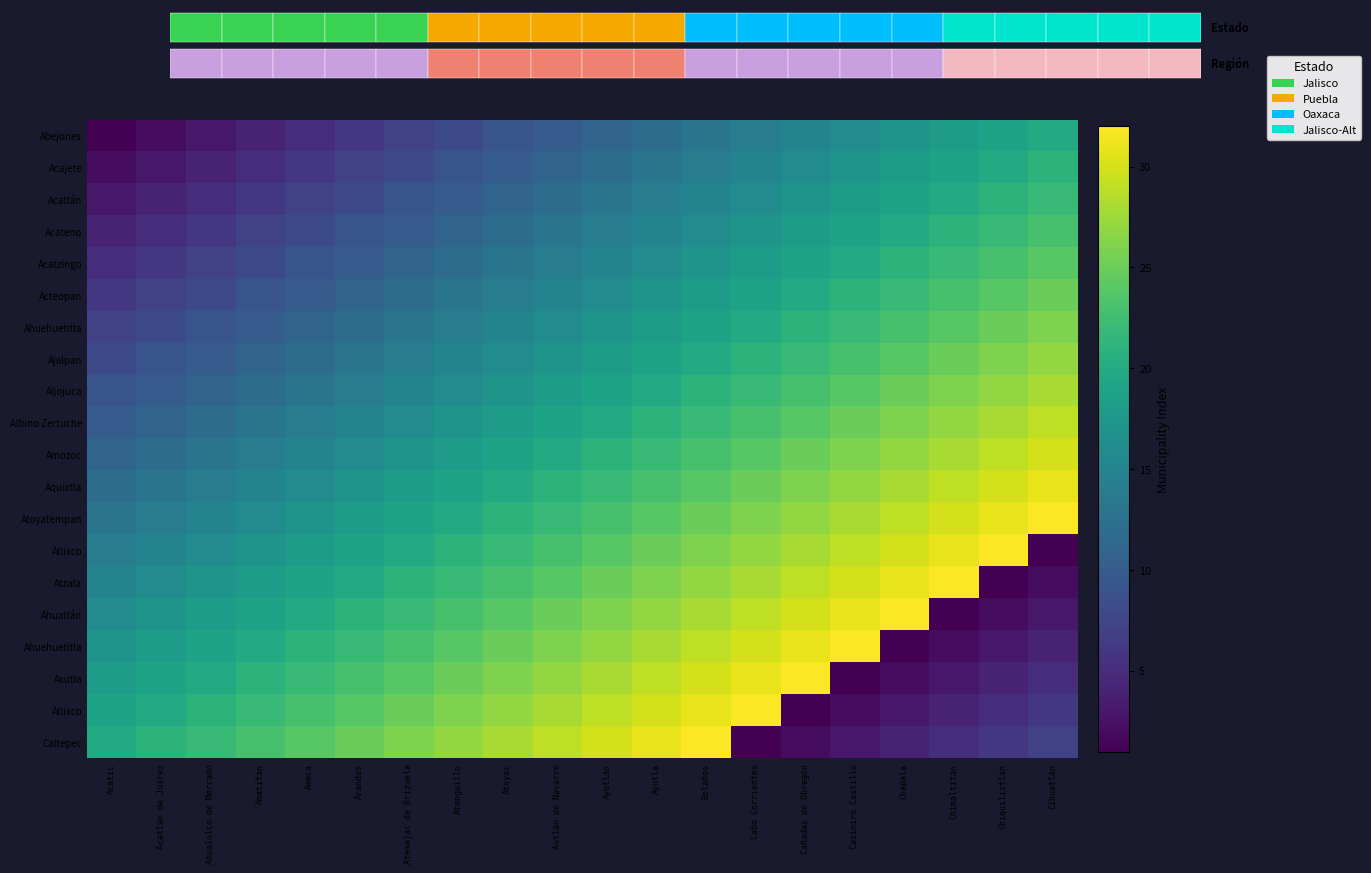

What is the minimum value shown in the chart?

1